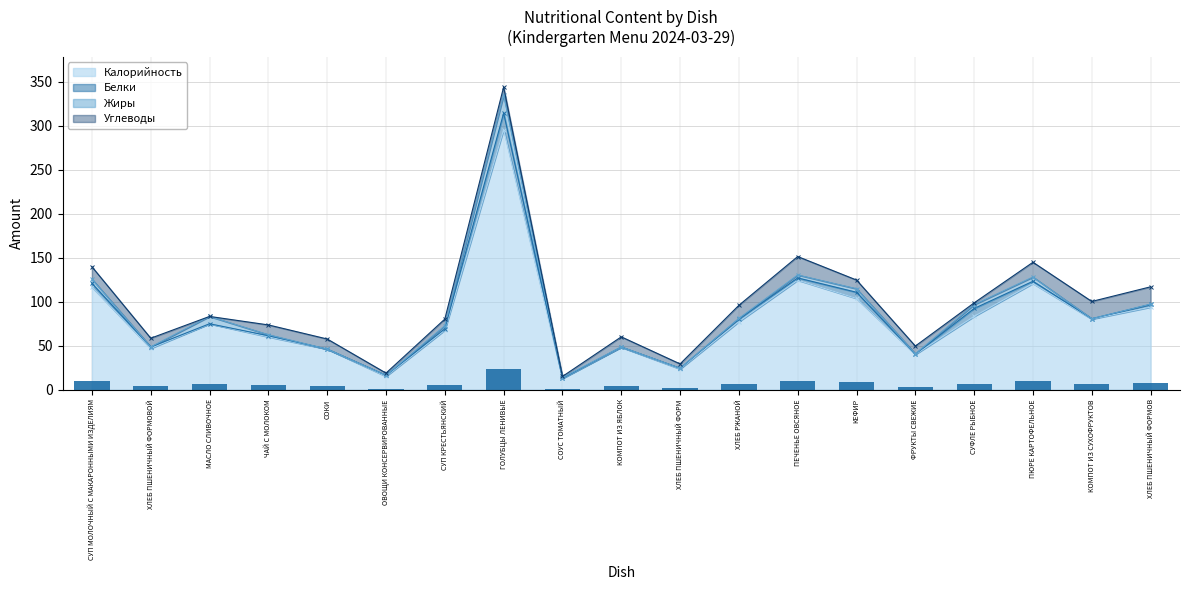

Is it true that Калорийность equals 77.2 at ХЛЕБ РЖАНОЙ?

True